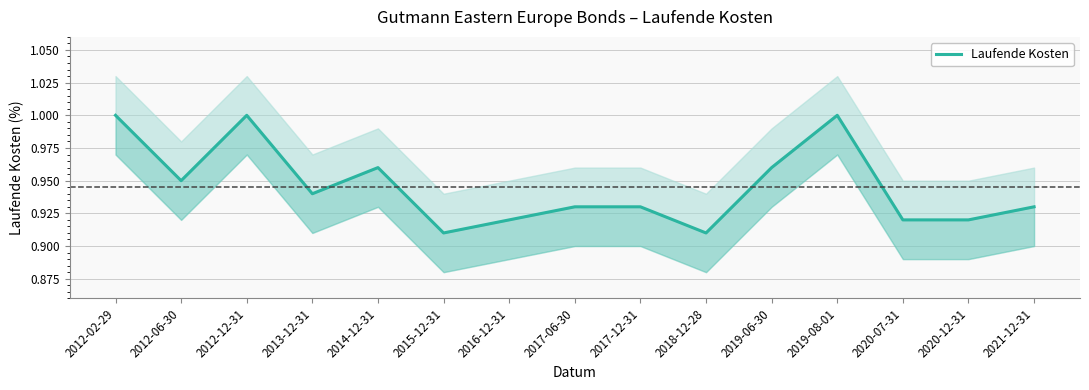

How many points are higher than both their immediate neighbors (excluding endpoints)?

3